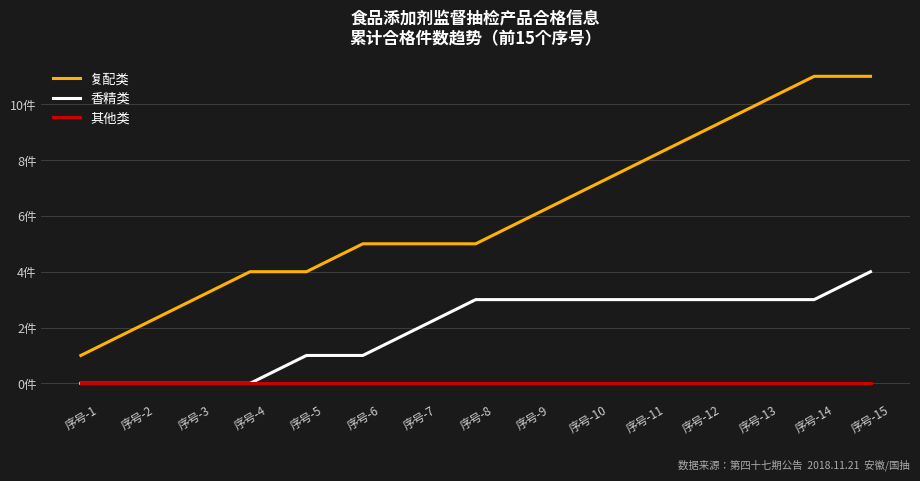

True or false: 香精类 has a value of 0 at 序号-5.

False